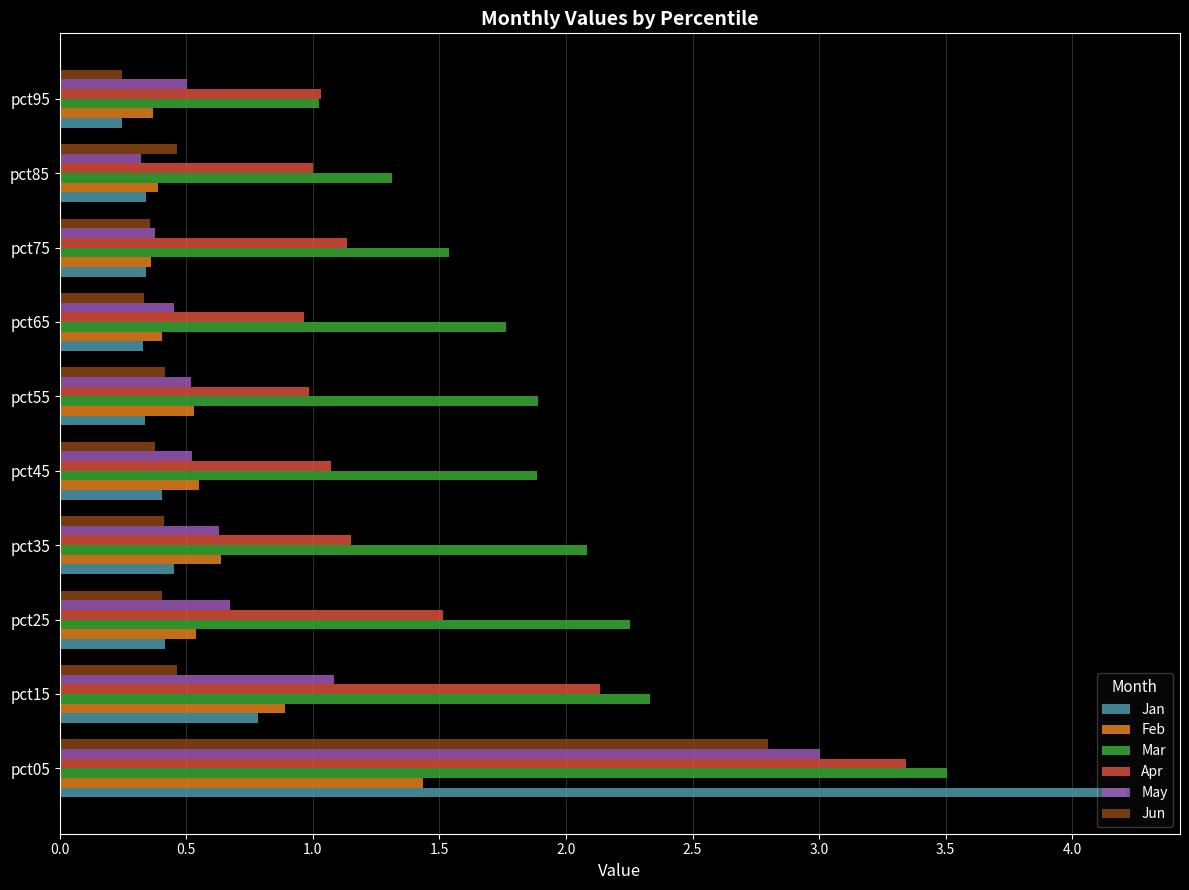

How many distinct data groups are displayed?

6